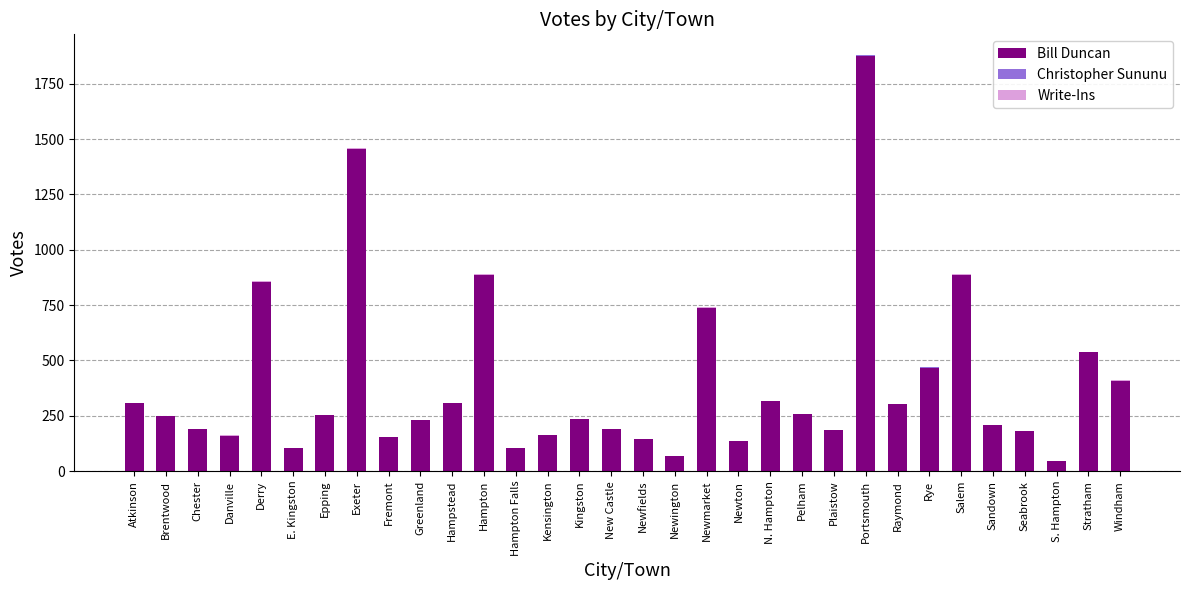

At which category is the sum across all series the highest?

Portsmouth